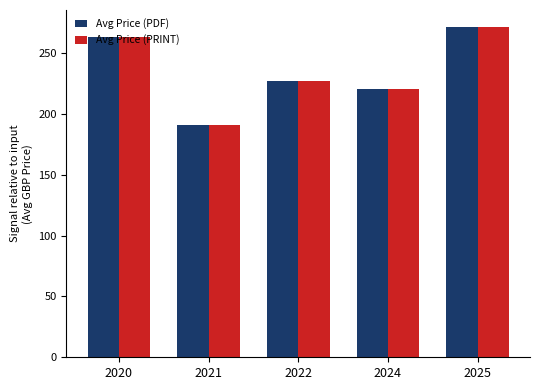

Which category has the lowest value in the Avg Price (PRINT) series?

2021